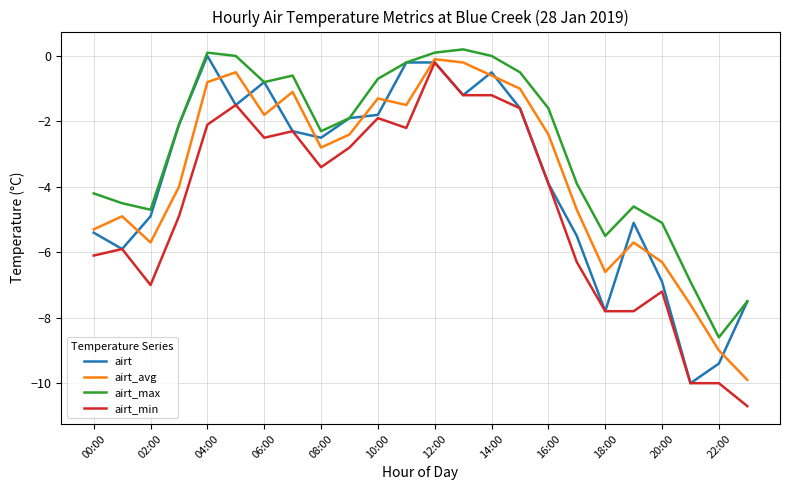

What is the sum of all airt_min values?

-110.5